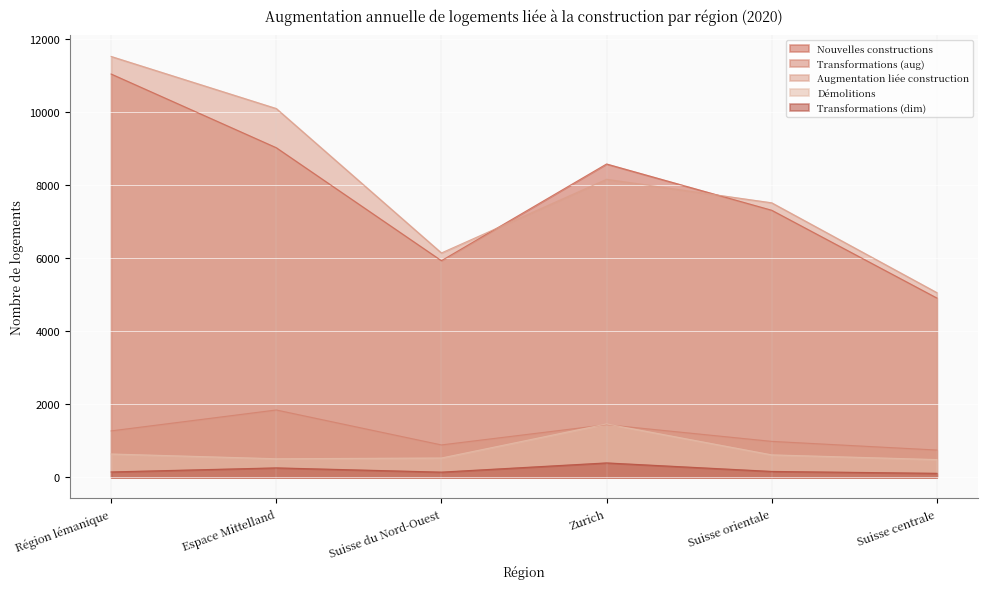

True or false: Démolitions and Transformations (dim) cross at least once.

False